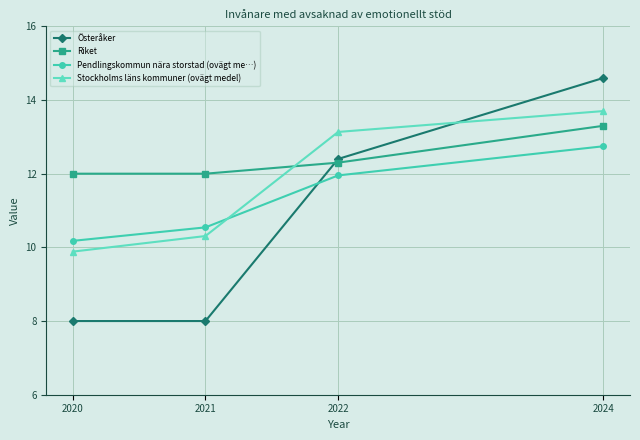

At which category is the sum across all series the highest?

2024